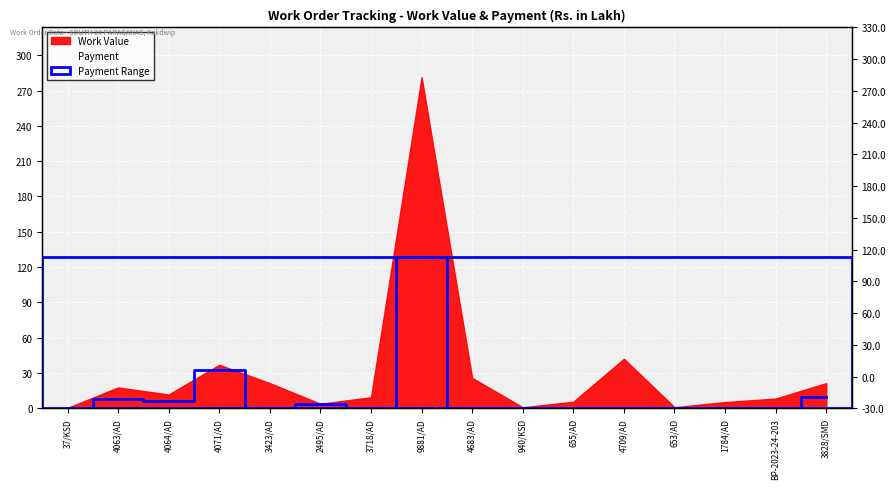

How many points are higher than both their immediate neighbors (excluding endpoints)?

4